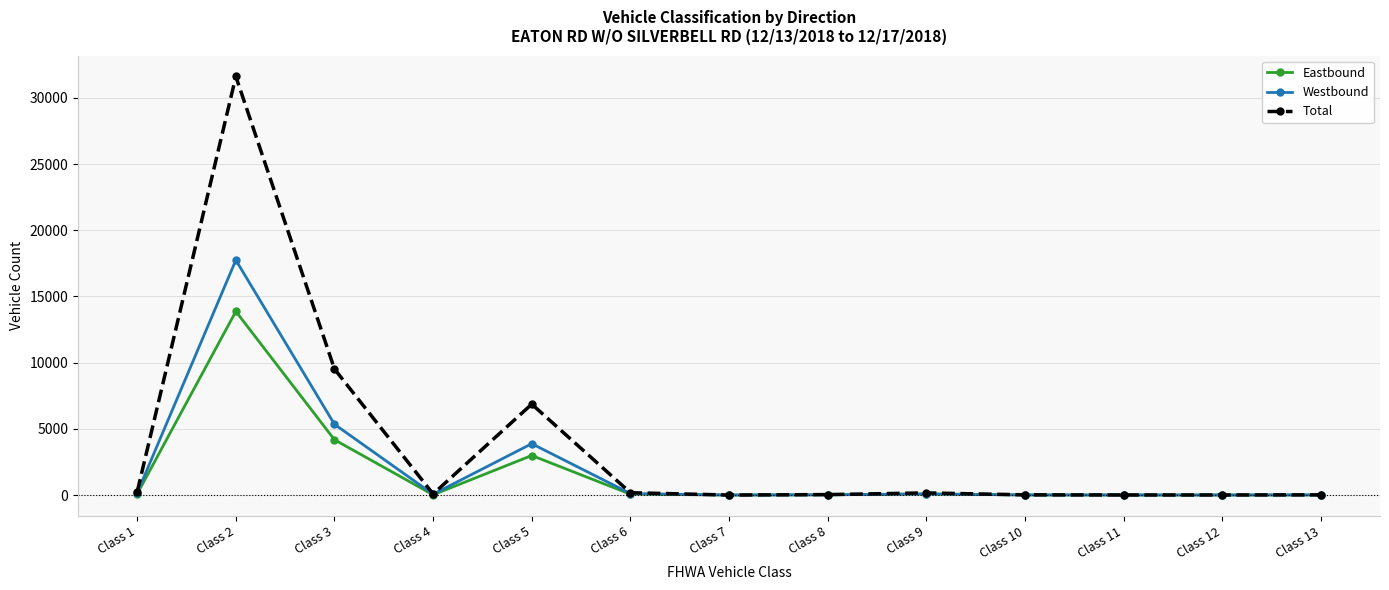

After their last crossing, which series has the higher values: Westbound or Eastbound?

Eastbound